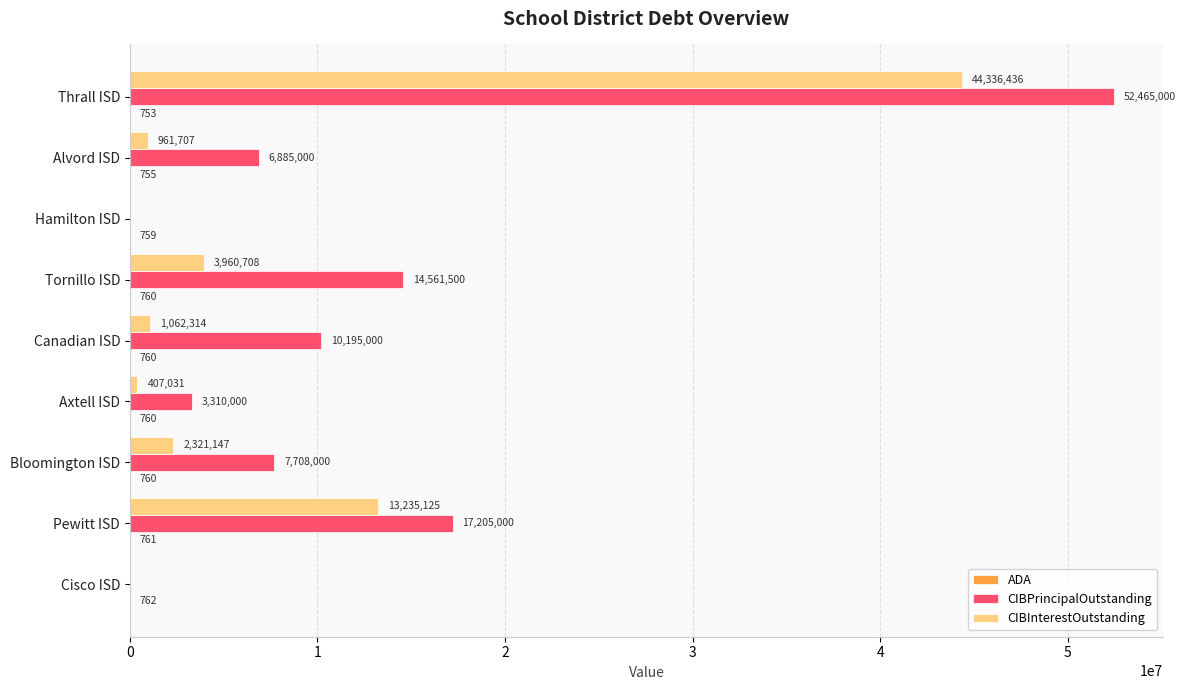

How many values in CIBInterestOutstanding are above zero?

7